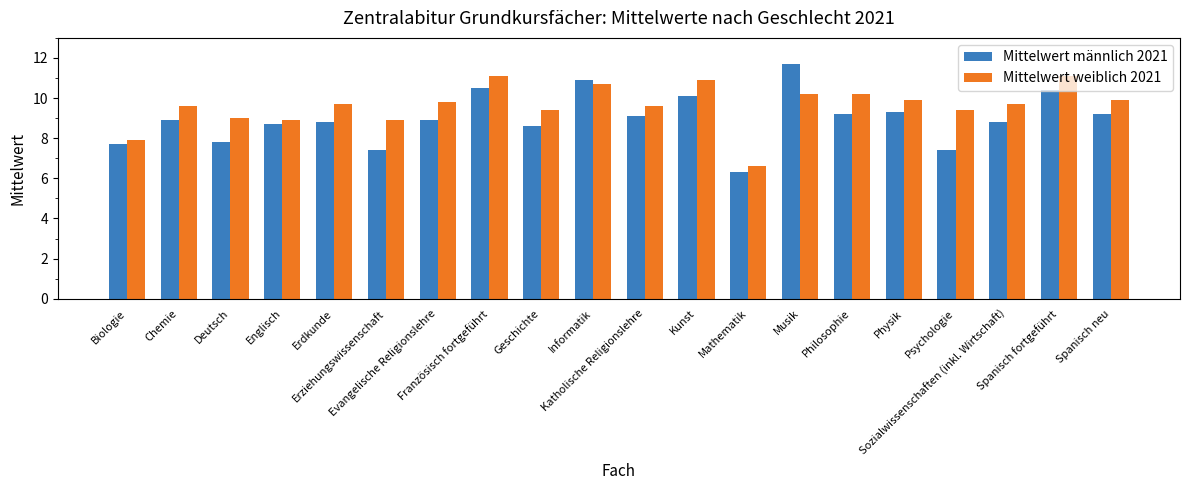

At which label does Mittelwert männlich 2021 first exceed 8?

Chemie